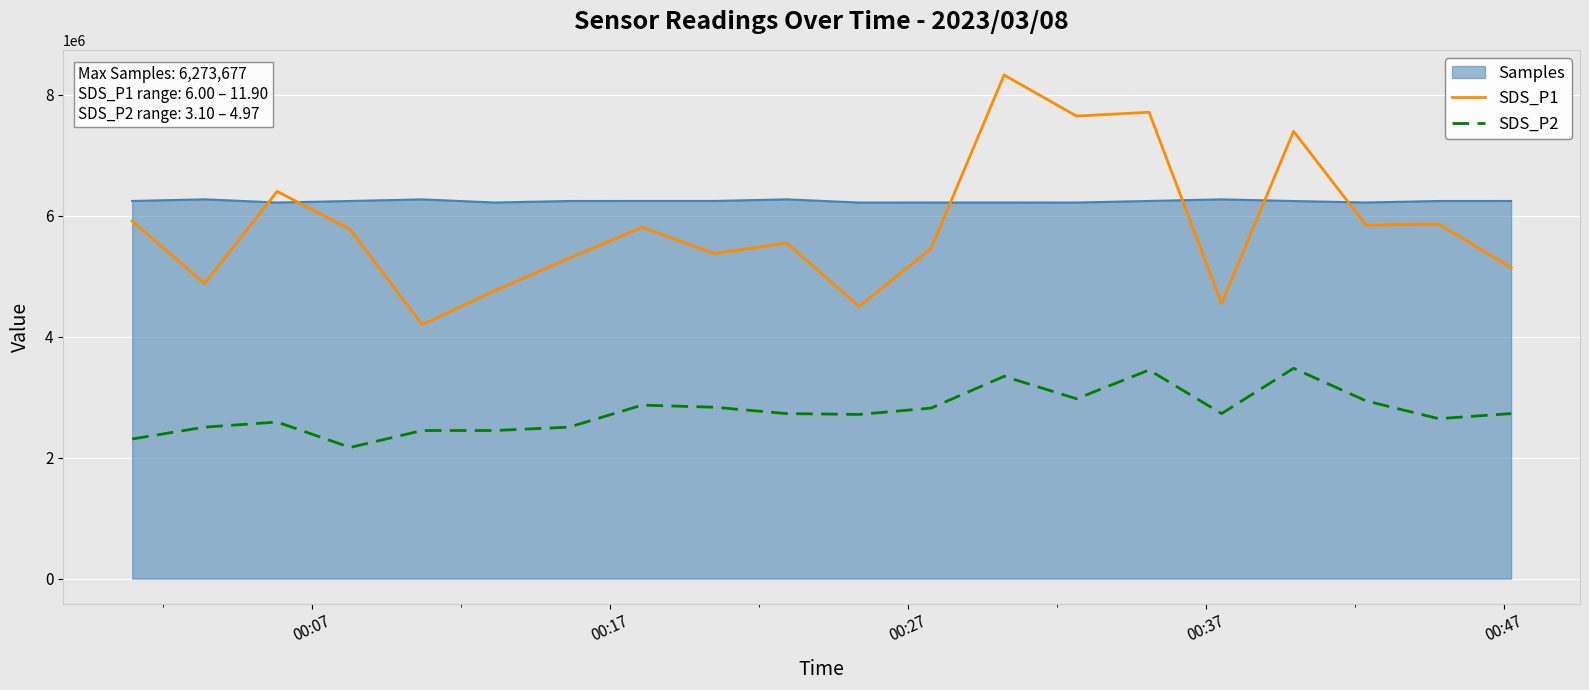

Which series has the largest total across all categories?

Samples